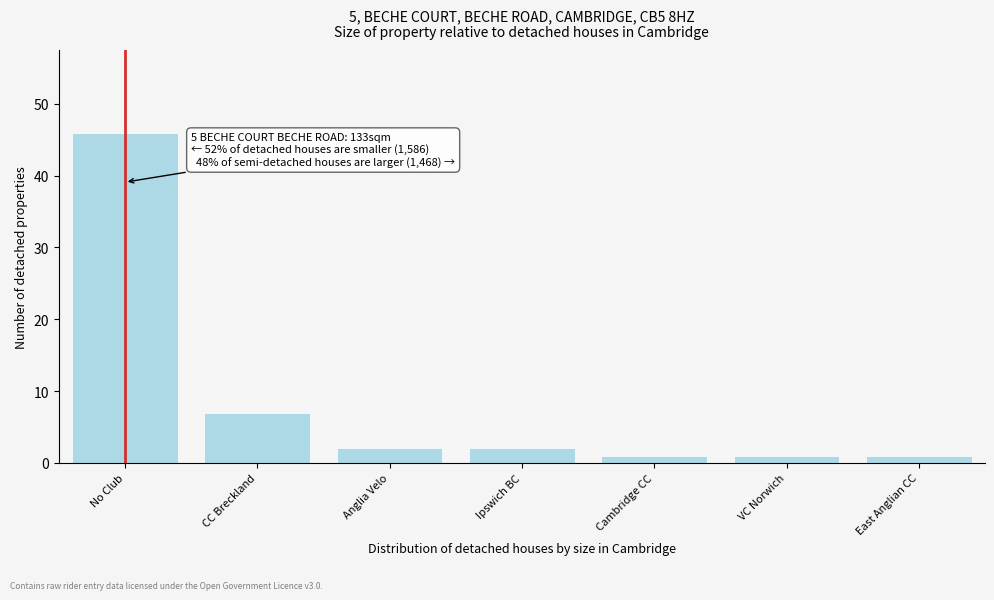

Reading left to right, extract all data points from this chart.

46	7	2	2	1	1	1